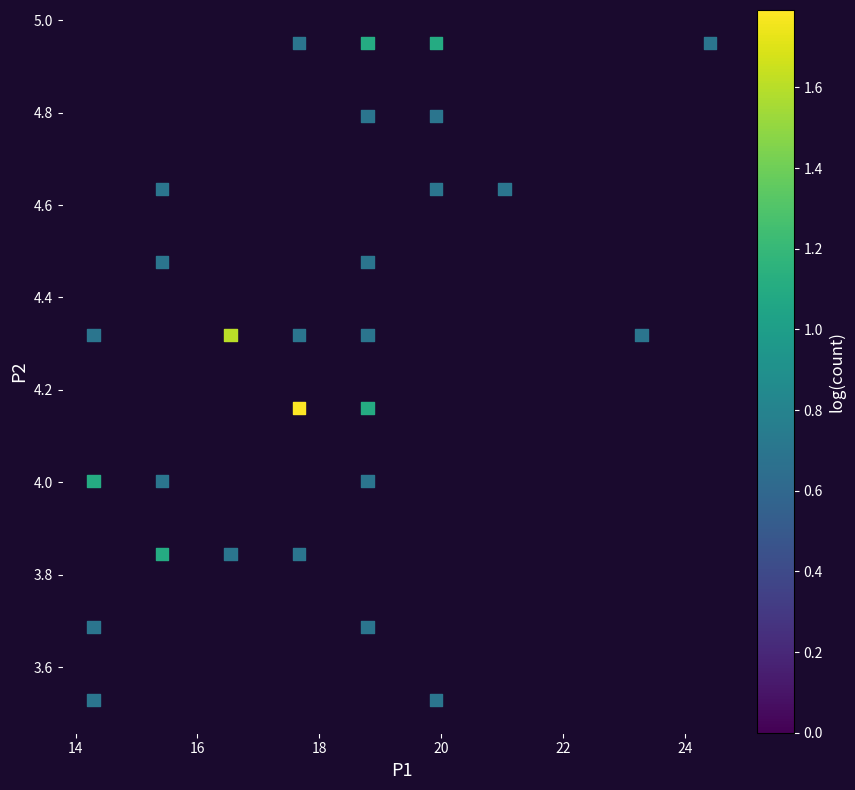

What is the range of X values (max minus min)?

10.1